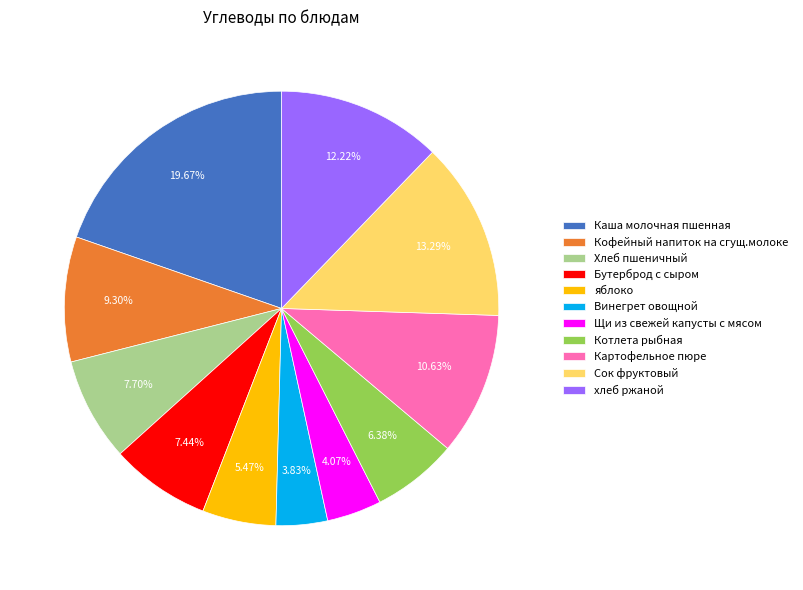

Is there a majority slice in this chart?

No